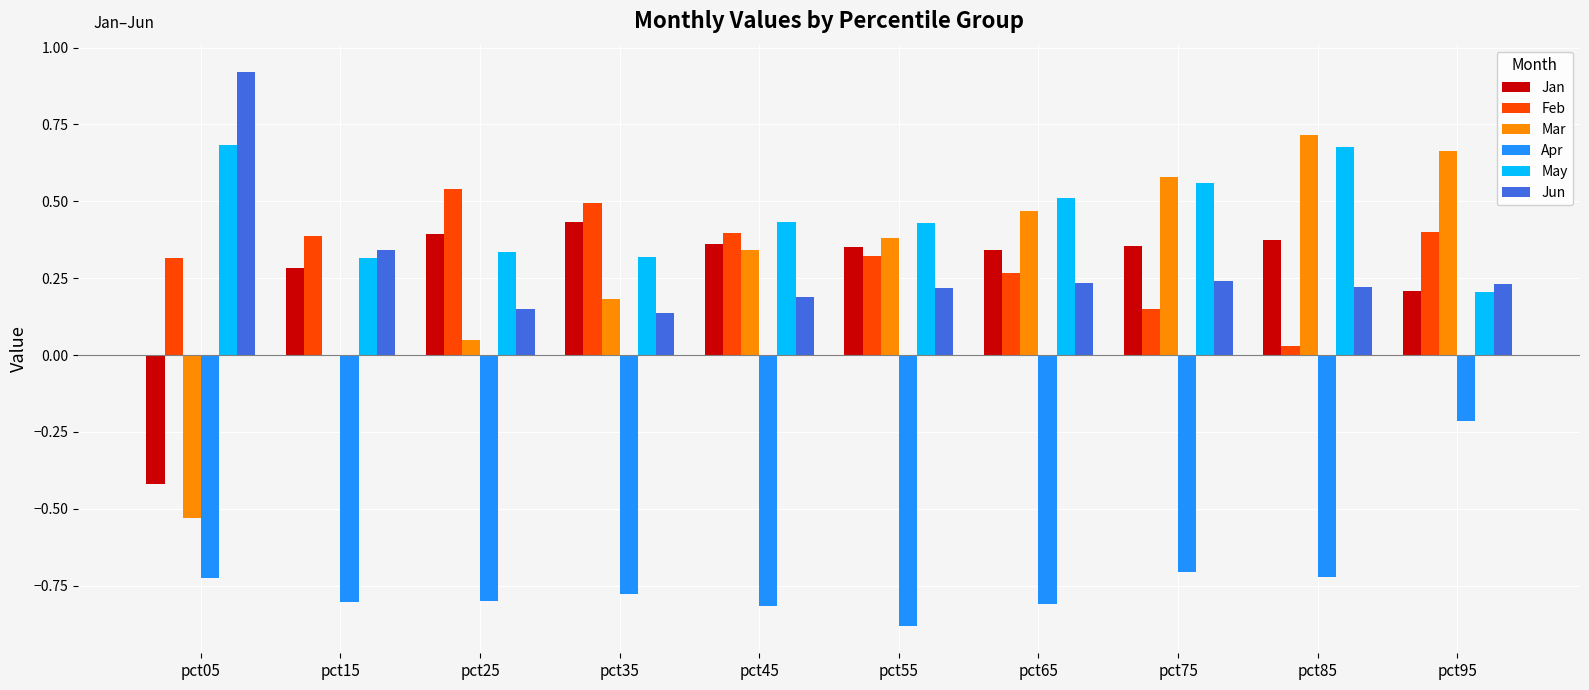

Is the value of Feb at pct95 greater than the value of Jan at pct65?

Yes